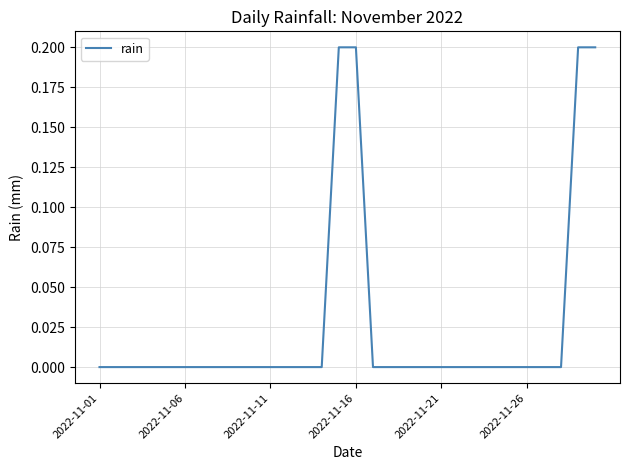

How many series are shown in this chart?

1